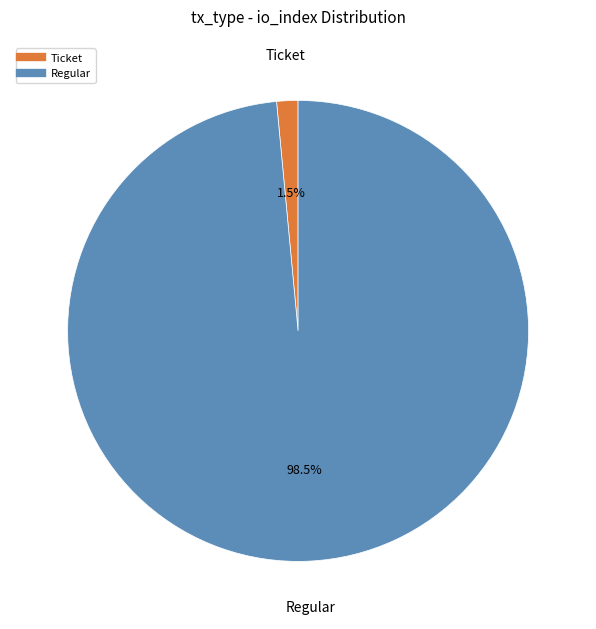

Count the number of slices in the pie.

2